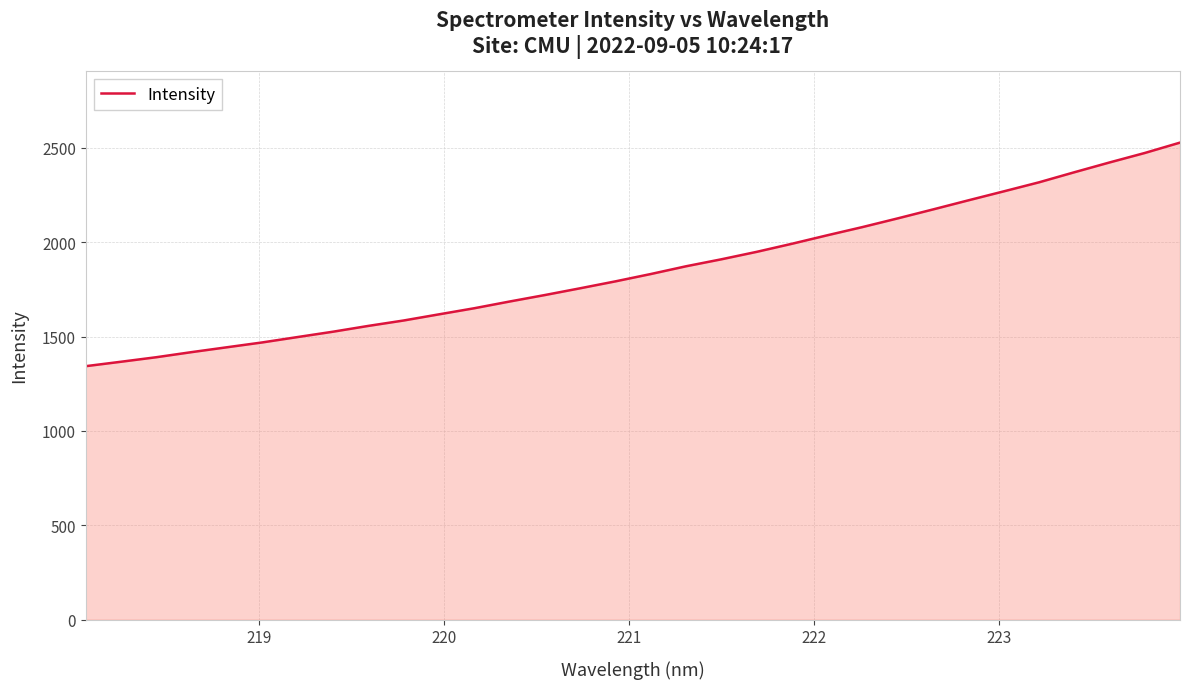

What is the minimum value shown in the chart?

1343.0